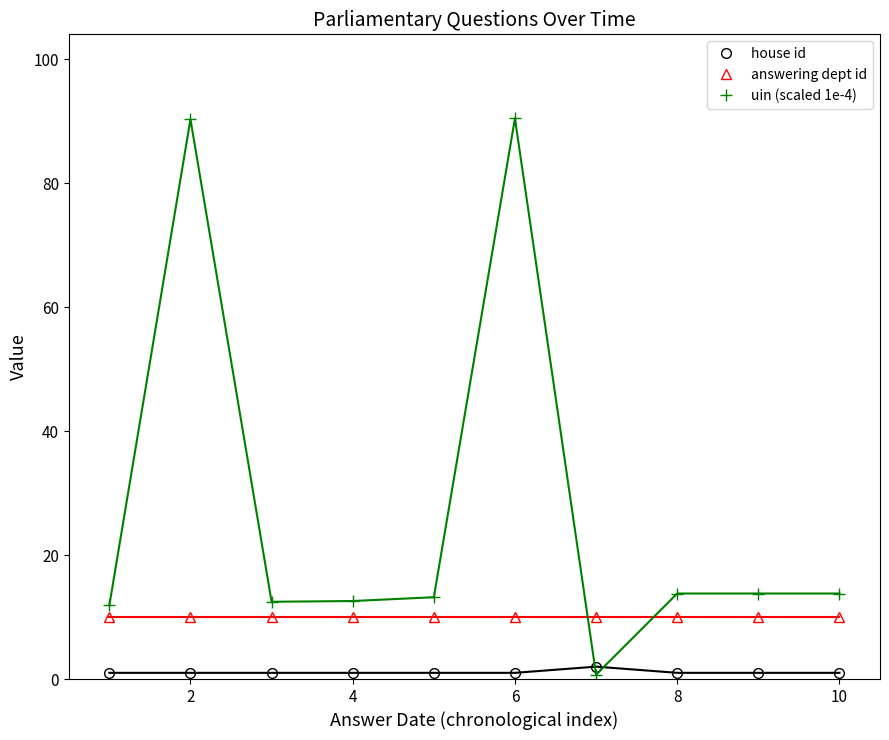

What is the average value of the house id series?

1.1